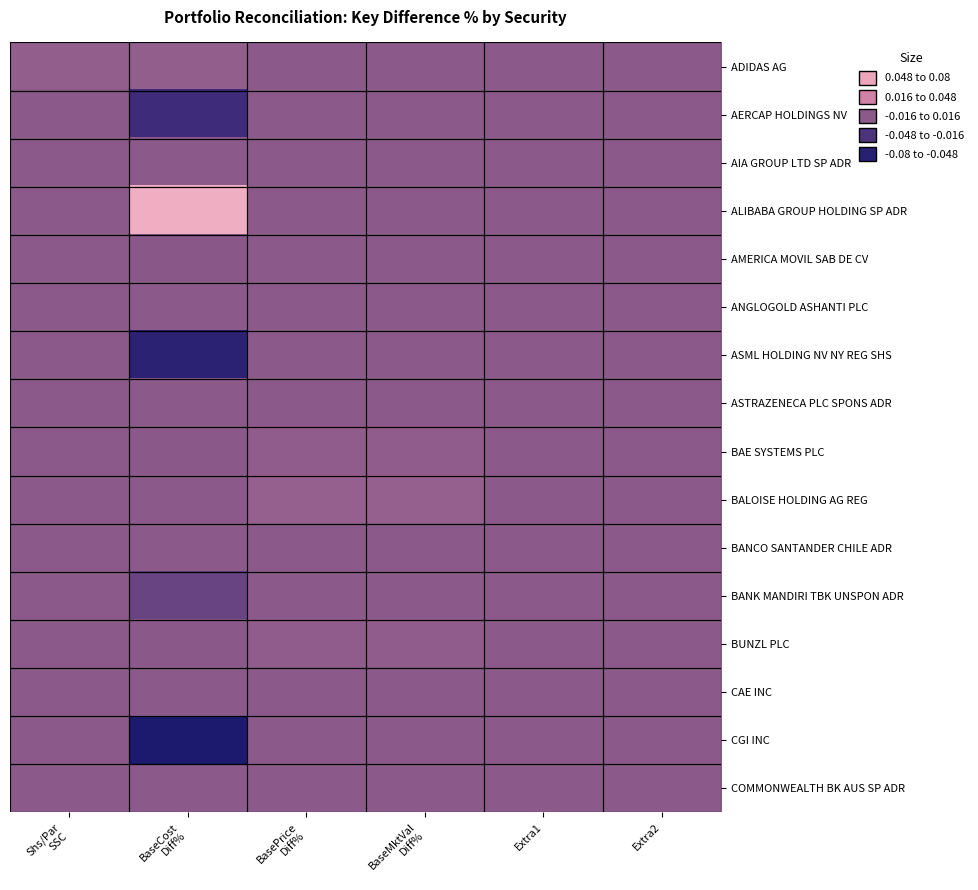

At which category is the sum across all series the highest?

BasePrice
Diff%